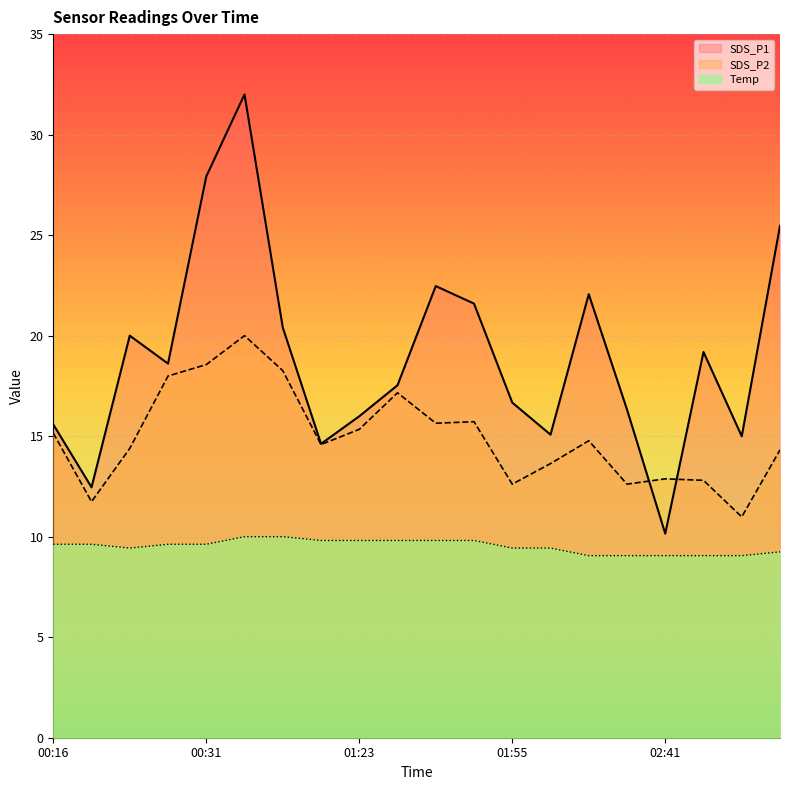

Which series has the largest total across all categories?

SDS_P1